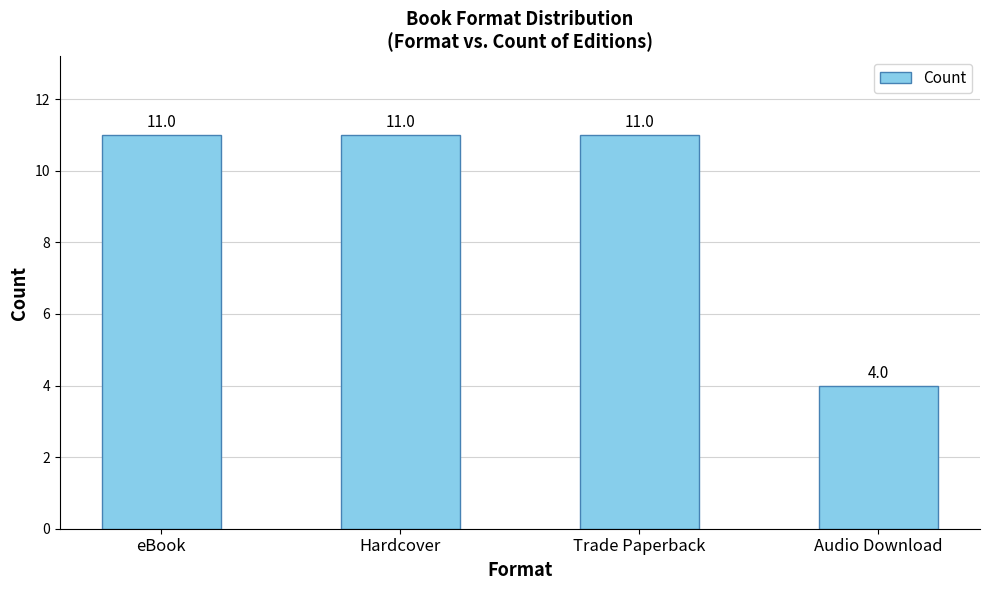

What position from the right is Trade Paperback?

2